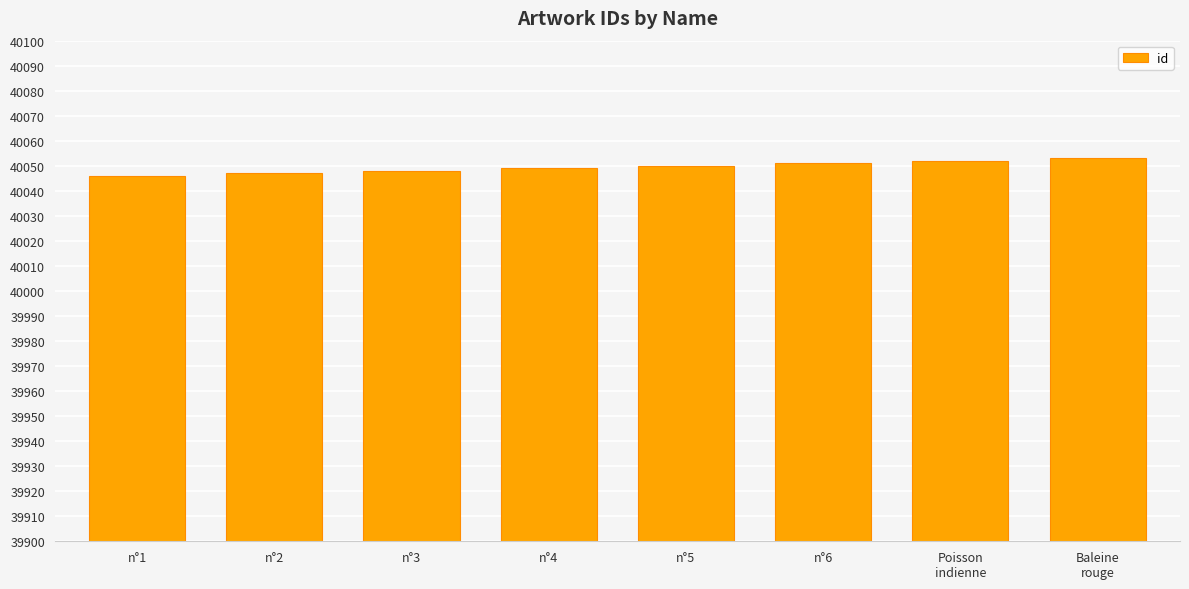

What is the label of the 6th bar from the left?

n°6